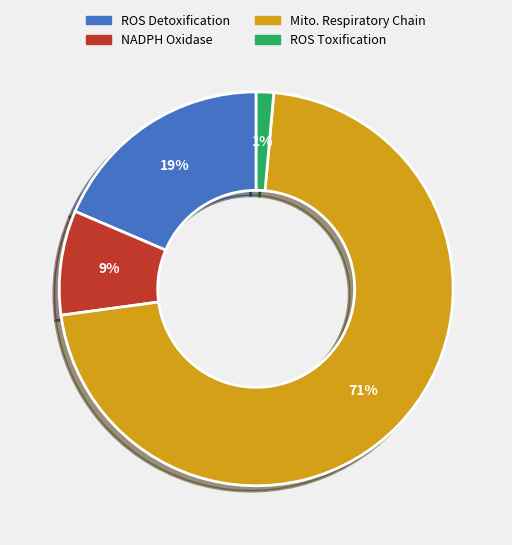

Does any single category account for the majority?

Yes